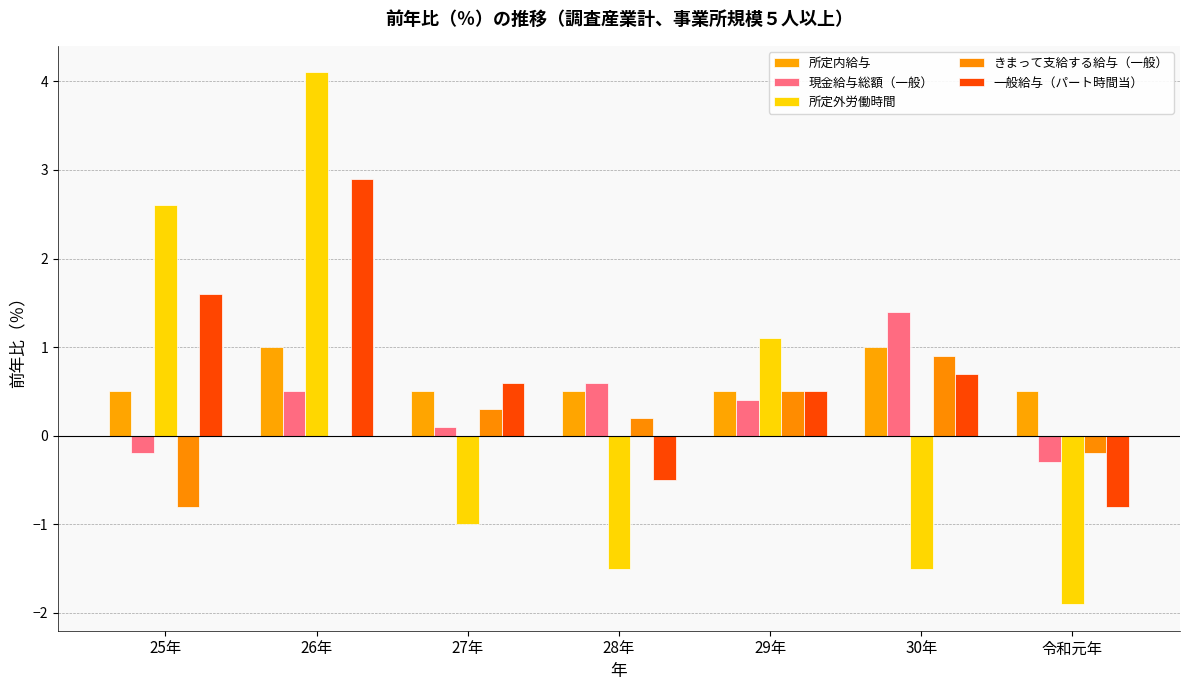

How many groups of bars are there?

7